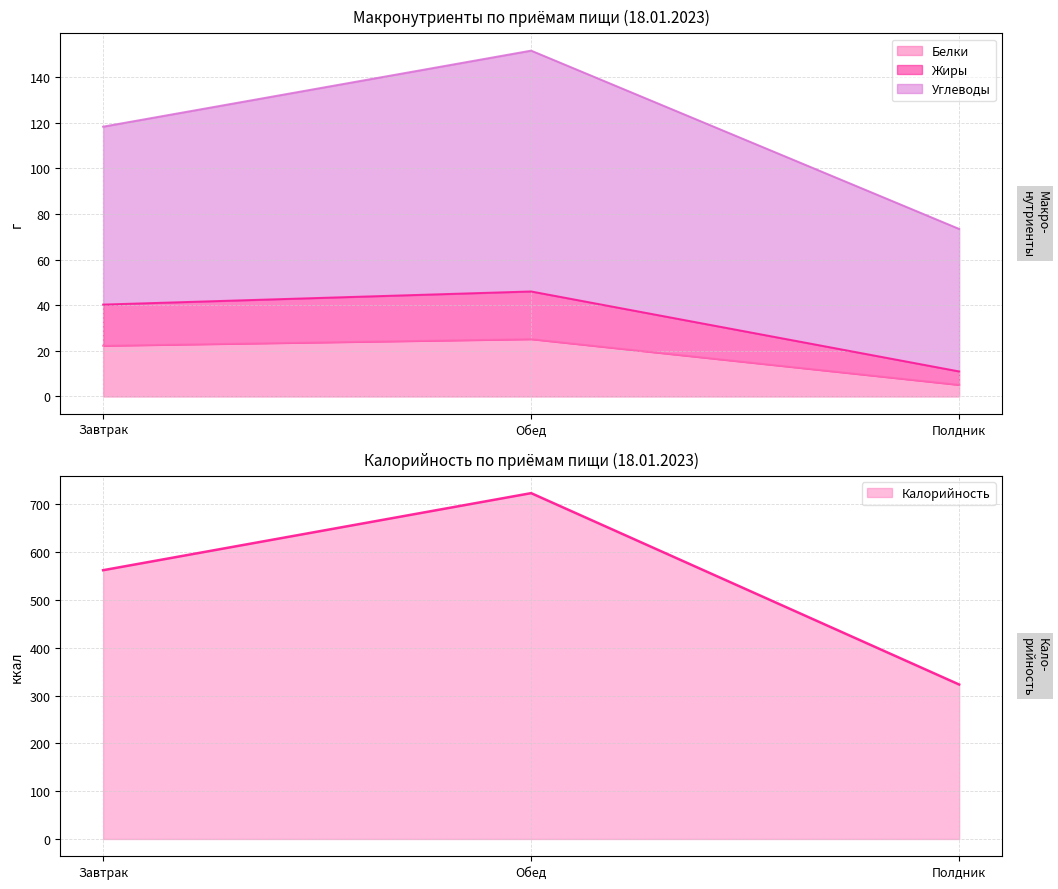

At which label does Белки reach its peak?

Обед